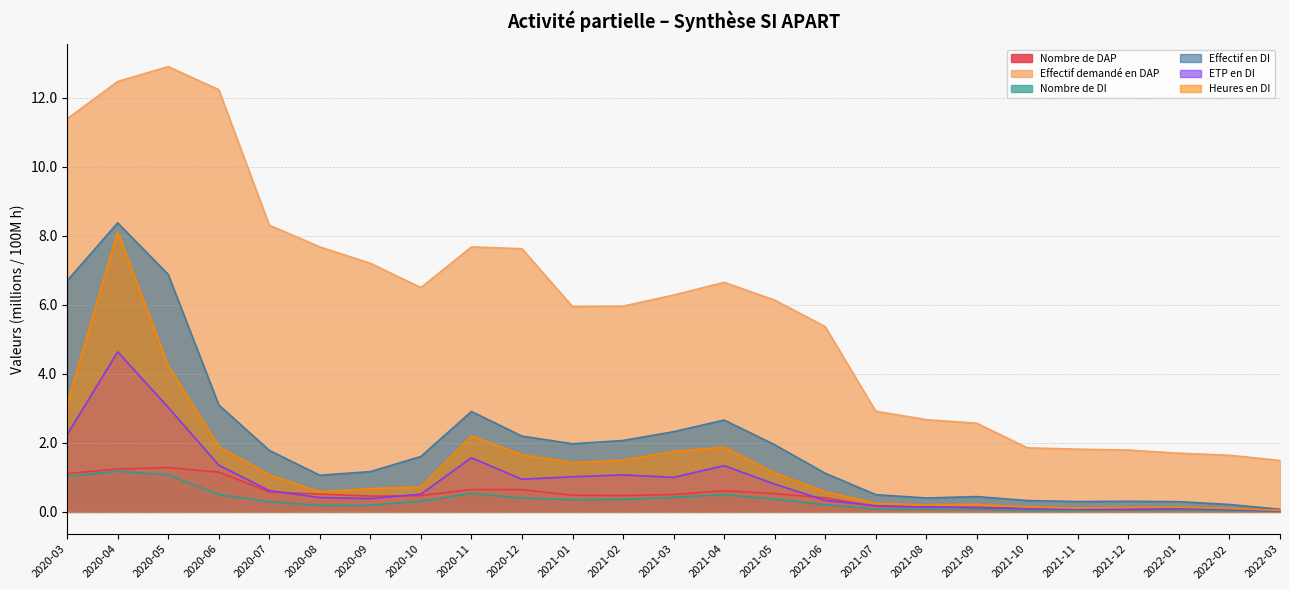

What position from the right is 2021-09?

7